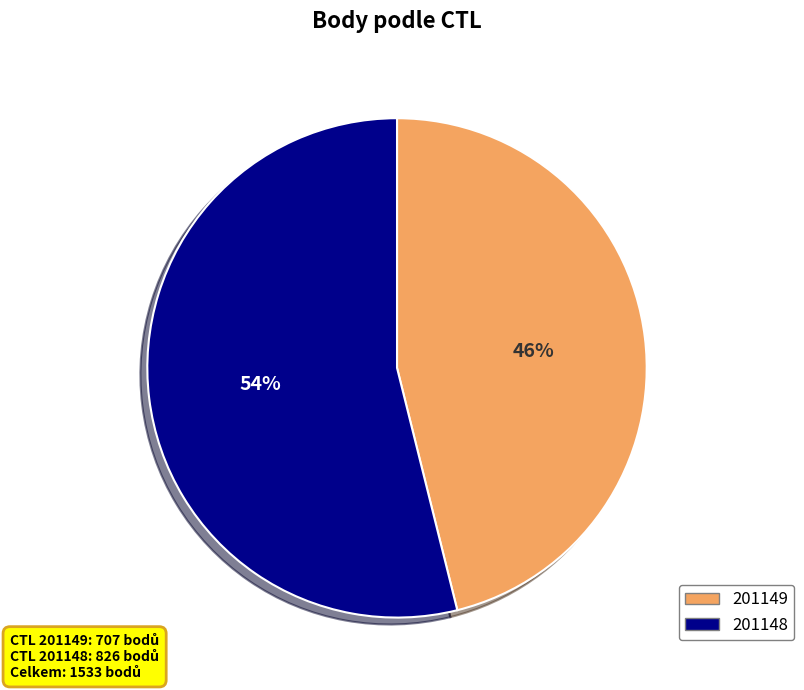

What percentage is the 201148 slice, to the nearest percent?

54%